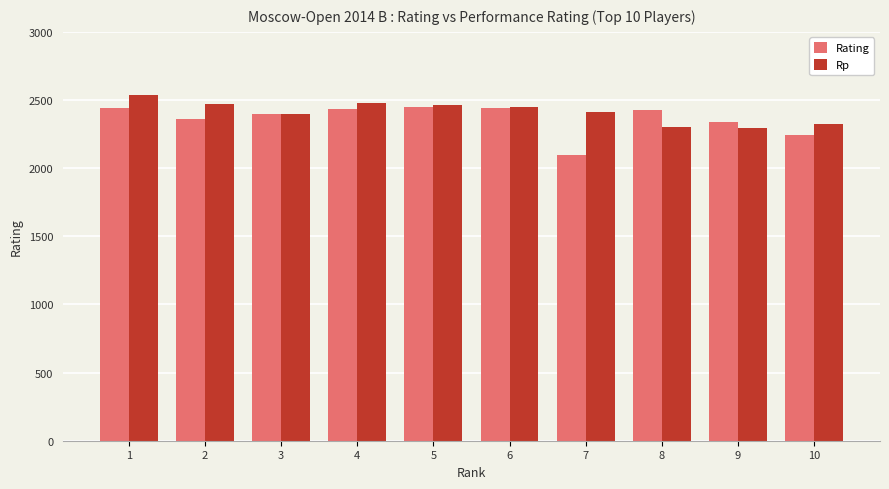

Are the bars grouped side by side (vs. stacked)?

Yes